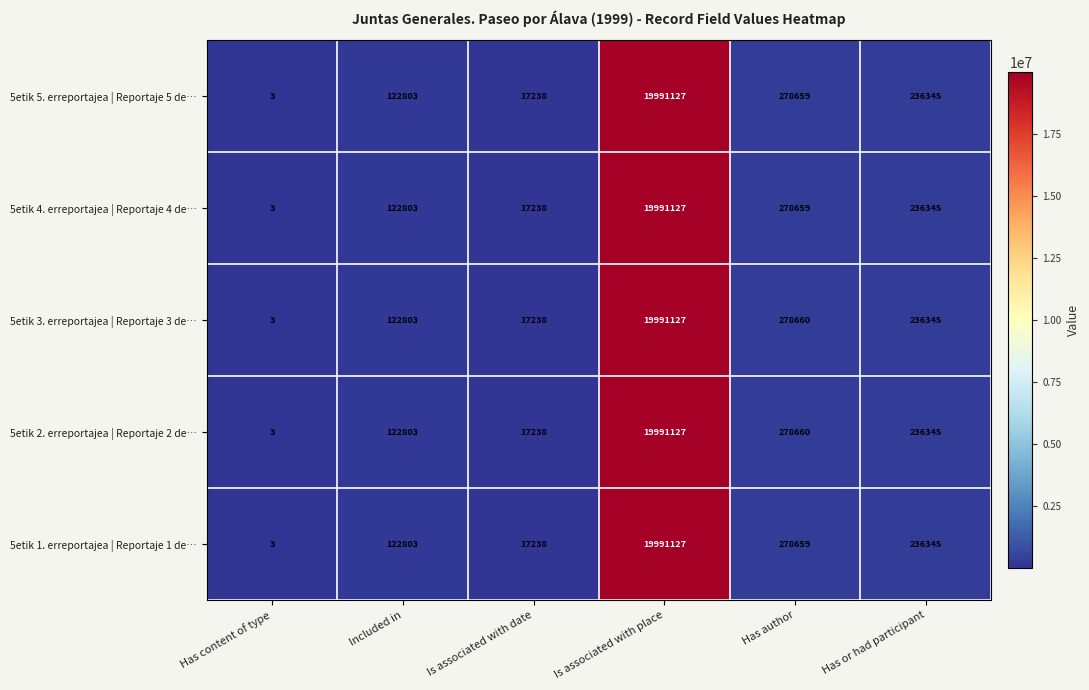

Rank the categories by 5etik 2. erreportajea | Reportaje 2 de… value from highest to lowest.

Is associated with place, Has author, Has or had participant, Included in, Is associated with date, Has content of type